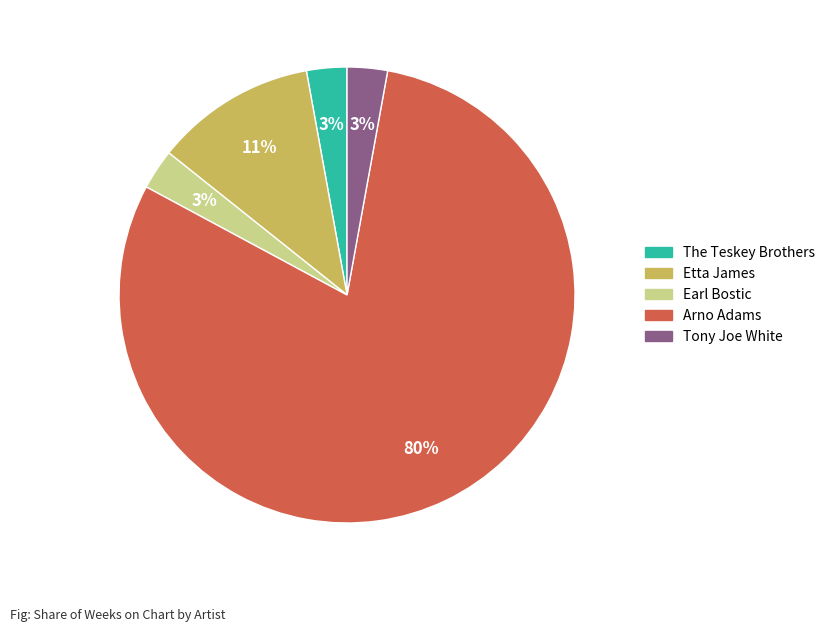

Between Arno Adams and Tony Joe White, which is larger?

Arno Adams